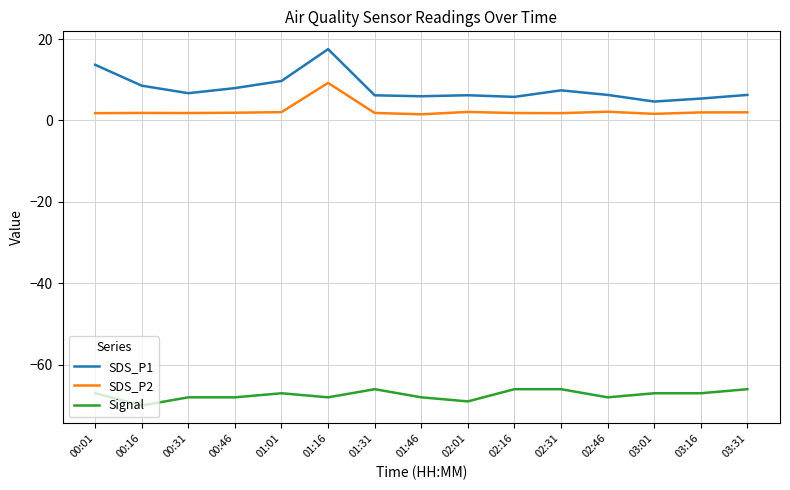

Is it true that Signal equals -39.5 at 02:31?

False